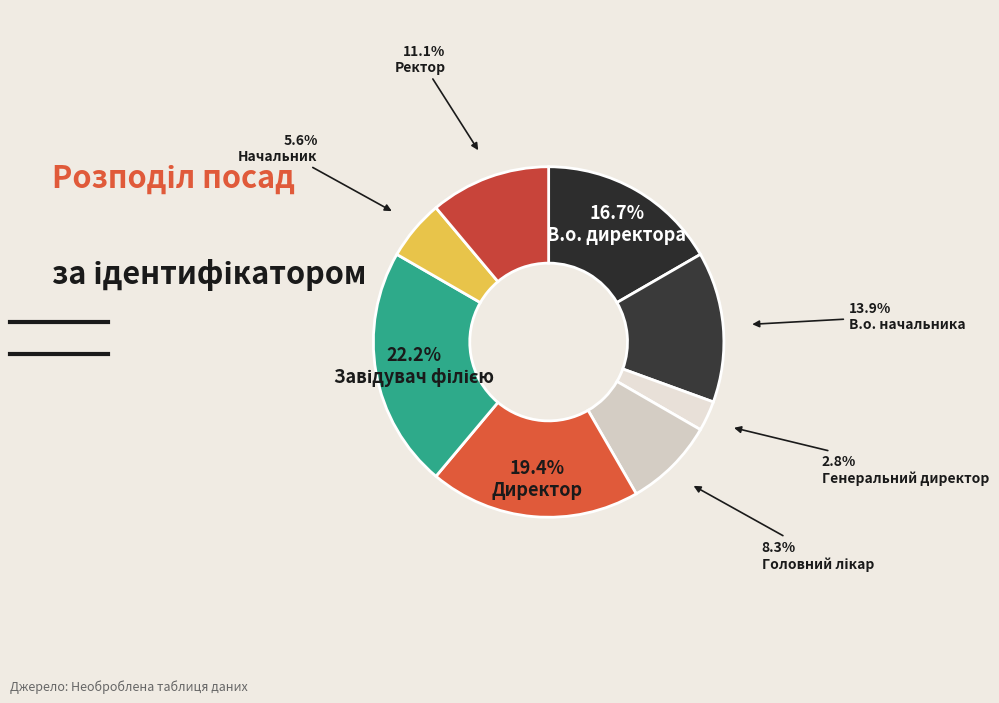

How many segments does this pie chart have?

8